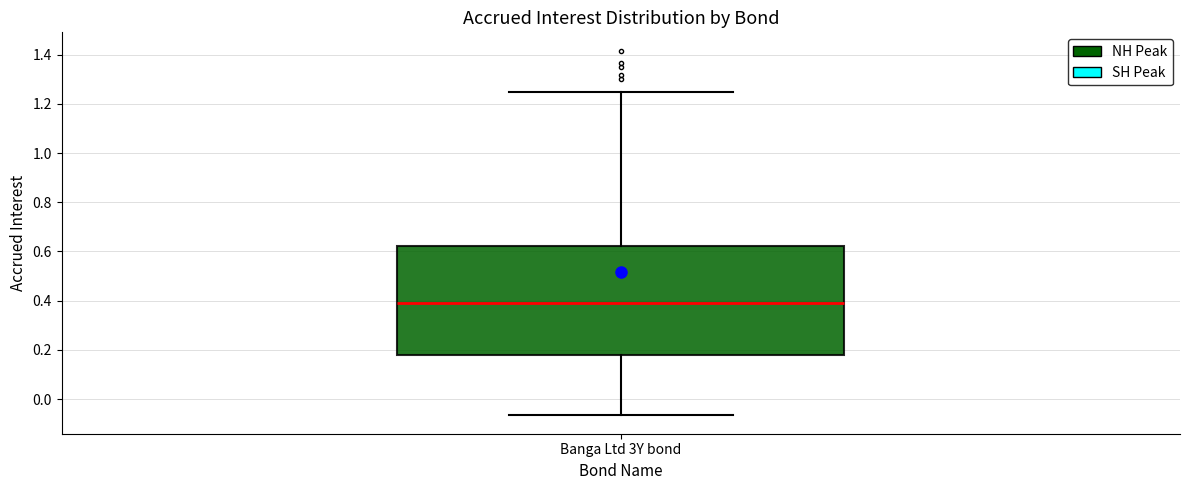

Where does the upper whisker of the box for Banga Ltd 3Y bond end on the y-axis? The values are not printed on the chart, so give them approximately, as read against the axis.

1.26